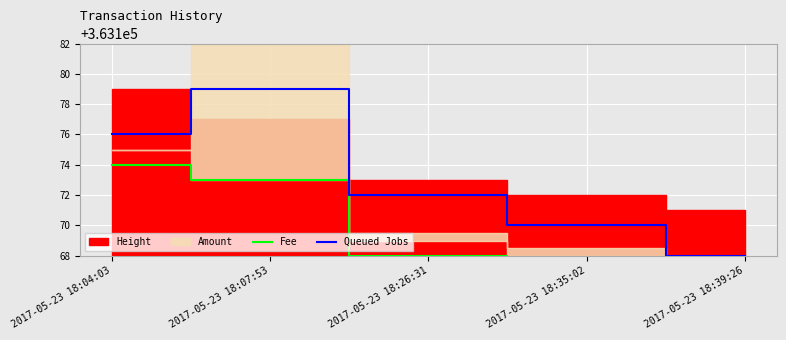

At which category is the sum across all series the highest?

2017-05-23 18:07:53